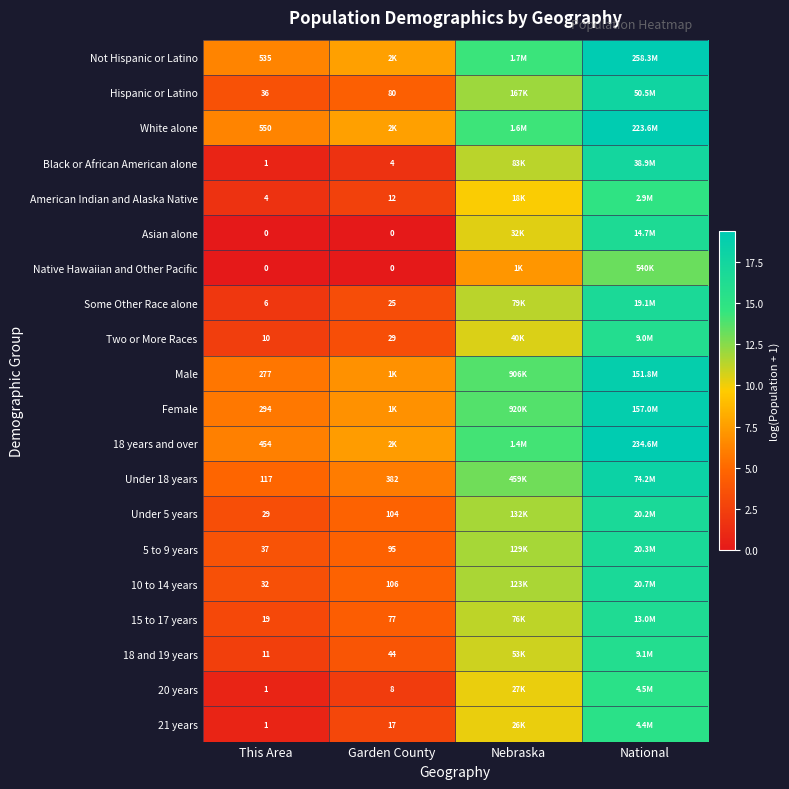

What is the difference between the Under 18 years values at This Area and National?

13.4